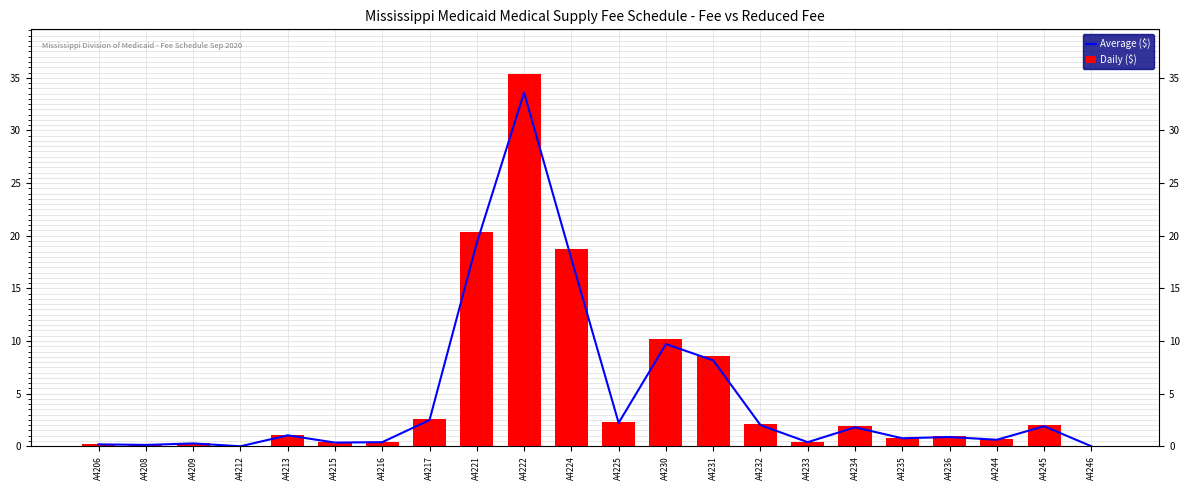

What is the value of the Average ($) bar at the 19th from the left?

0.9